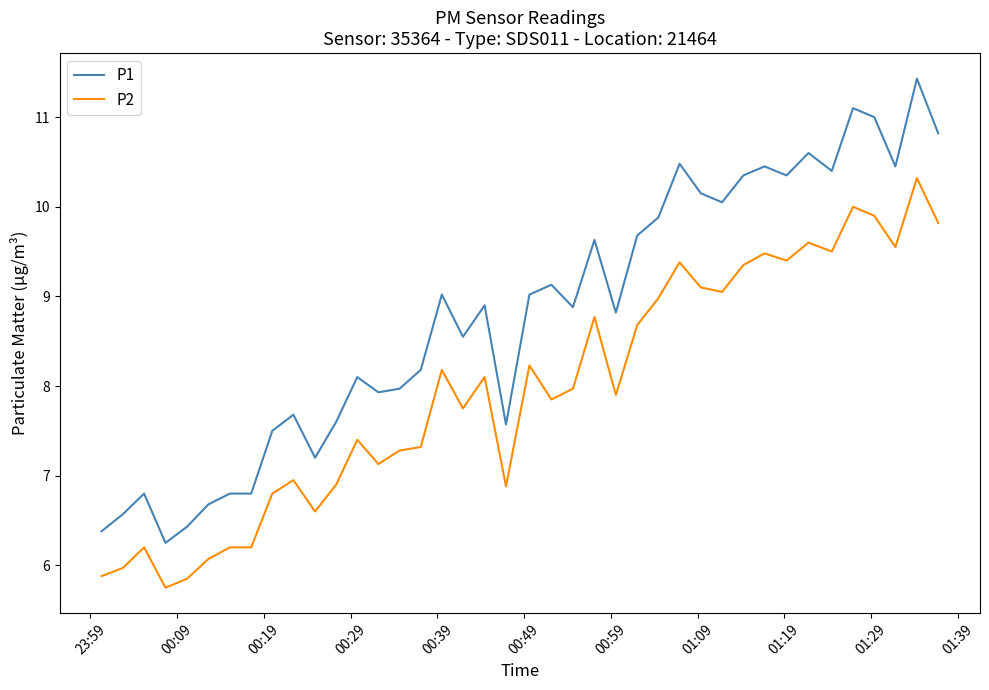

Which series has the largest range (max minus min)?

P1